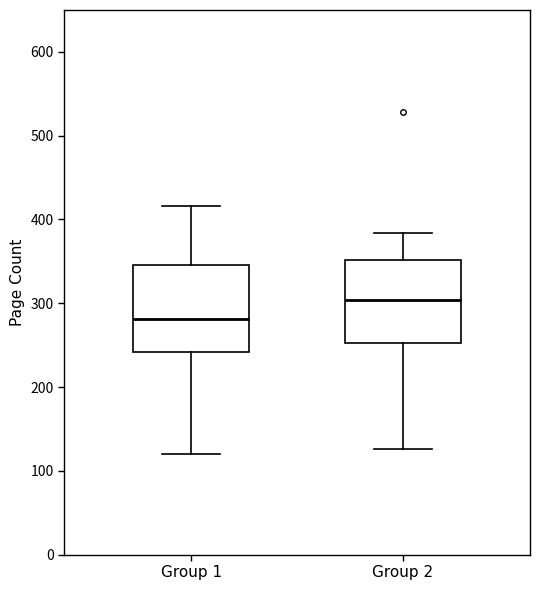

Reading left to right, read every box against the y-axis: the position of its median line, the range the box covers, and the ends of its whiskers. The values are not printed on the chart, so give them approximately, as read against the axis.

Group 1: median 280, box 240 to 350, whiskers 120 to 420
Group 2: median 300, box 250 to 350, whiskers 130 to 380